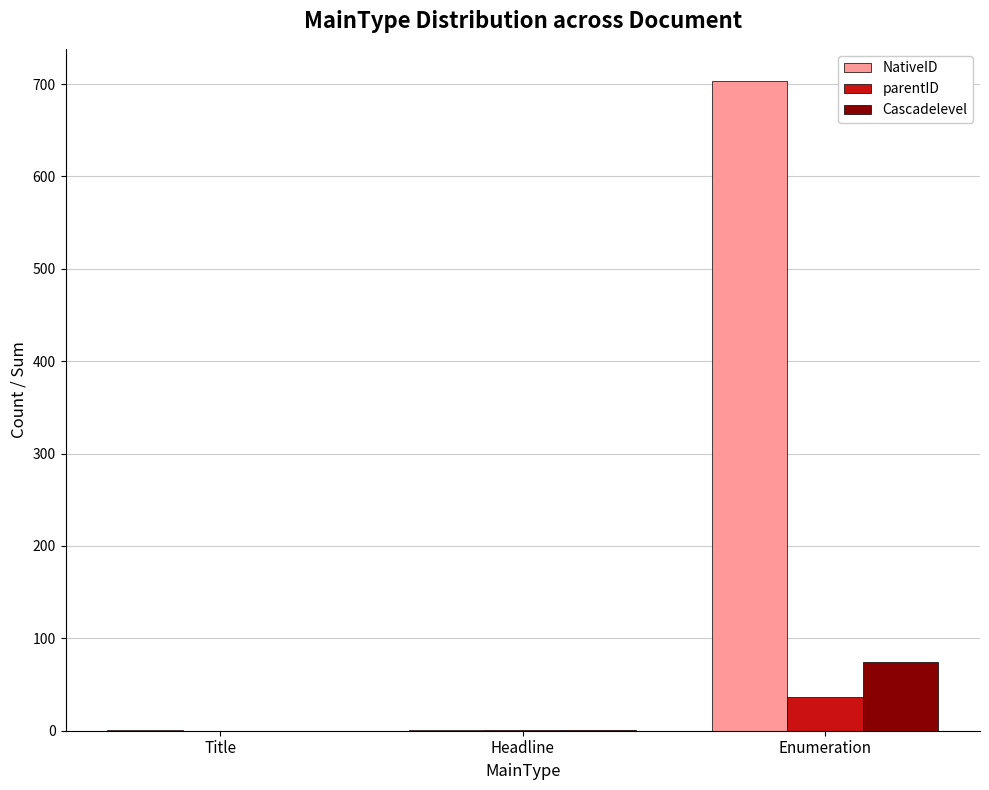

At which category is the sum across all series the highest?

Enumeration